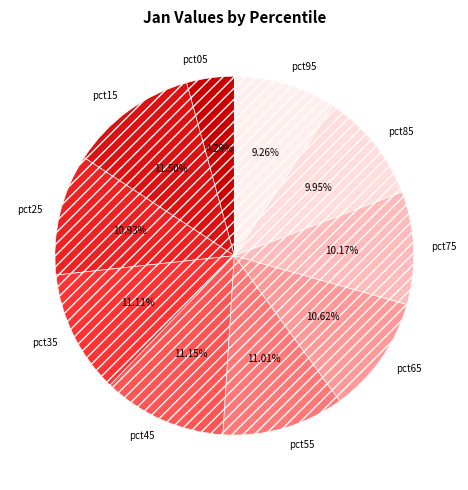

To the nearest percent, what is the average slice percentage?

10%